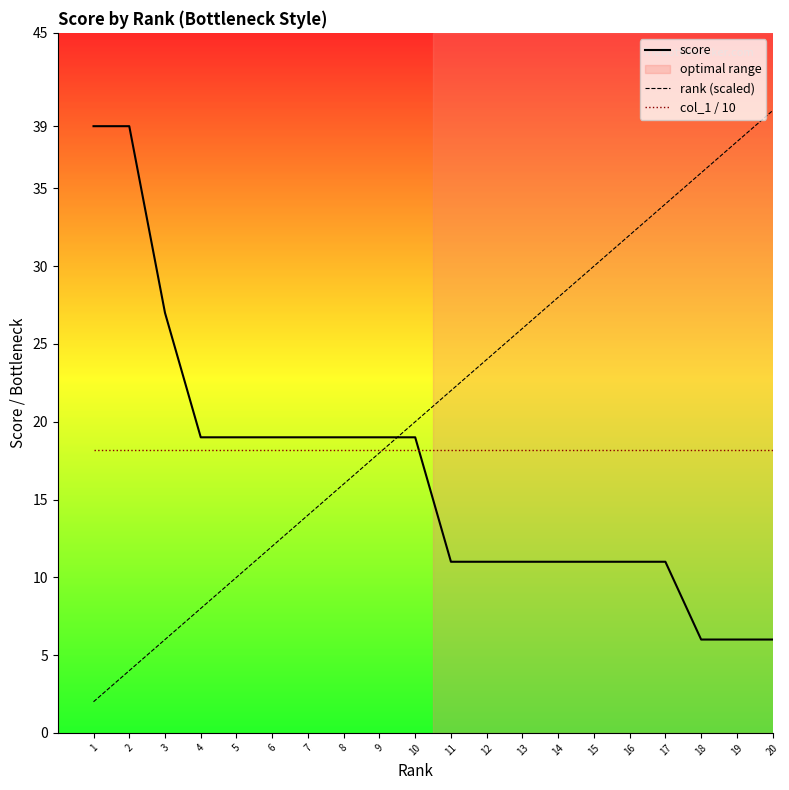

Is it true that col_1 / 10 equals 32.5 at 13?

False